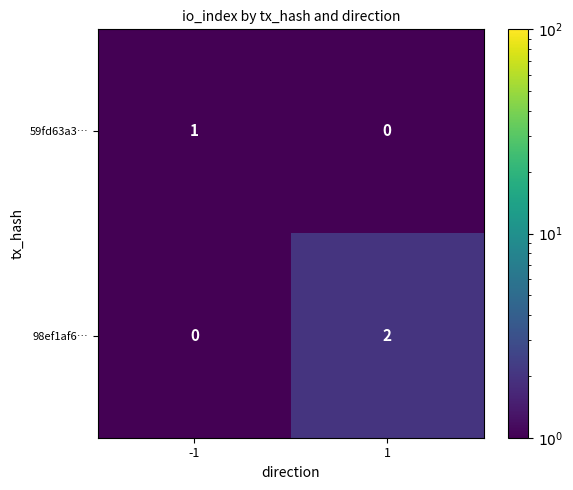

Rank the series by their average value, from lowest to highest.

59fd63a3…, 98ef1af6…